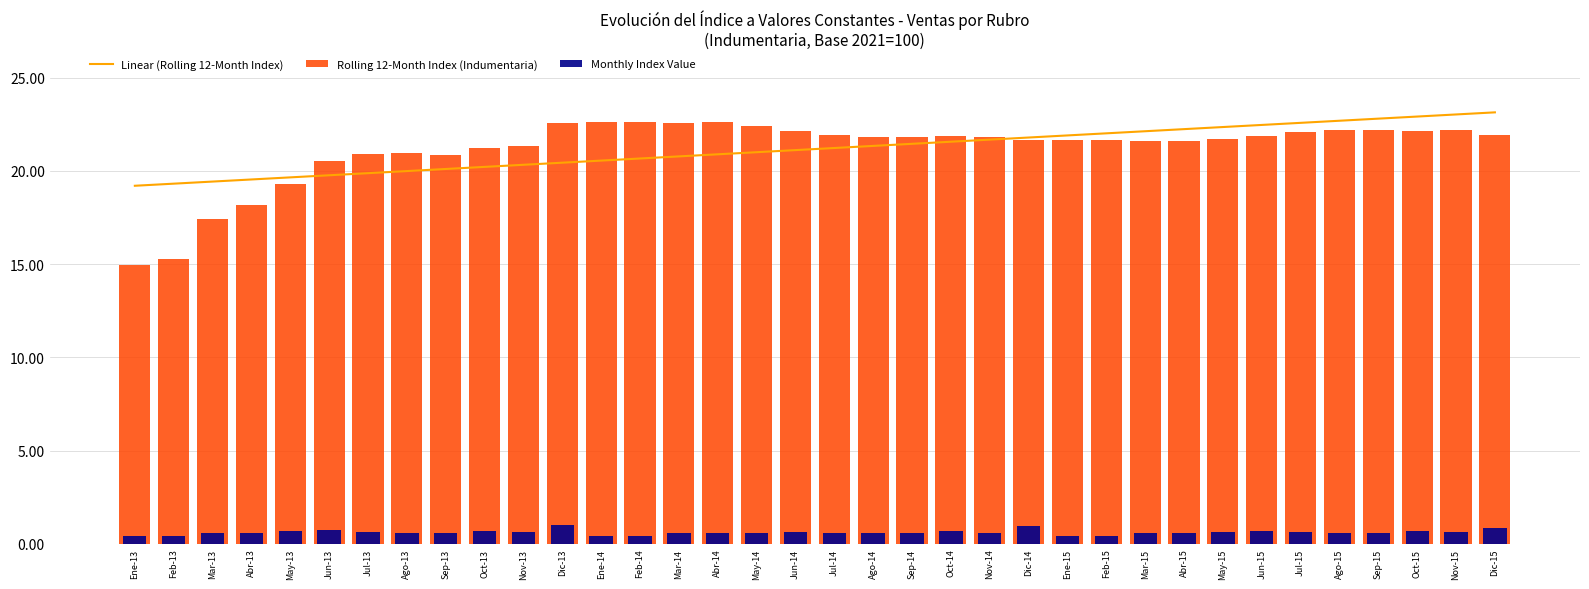

Read the Linear (Rolling 12-Month Index) value at Nov-15.

23.0